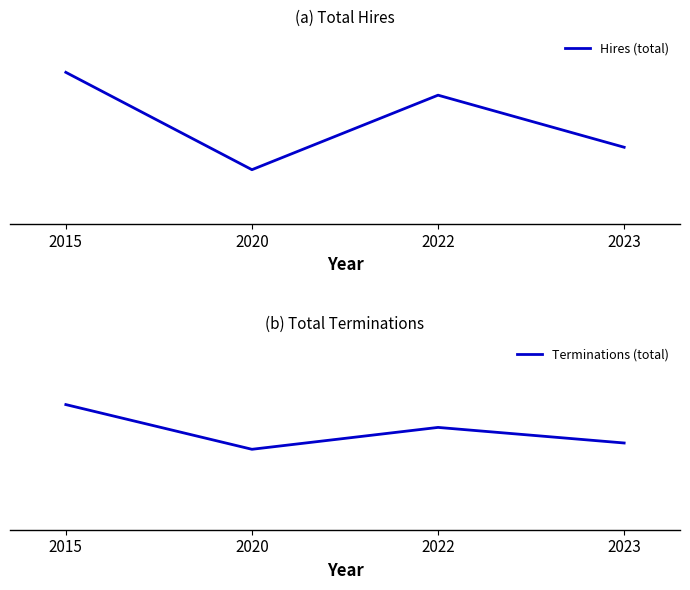

Which series has the largest total across all categories?

Hires (total)